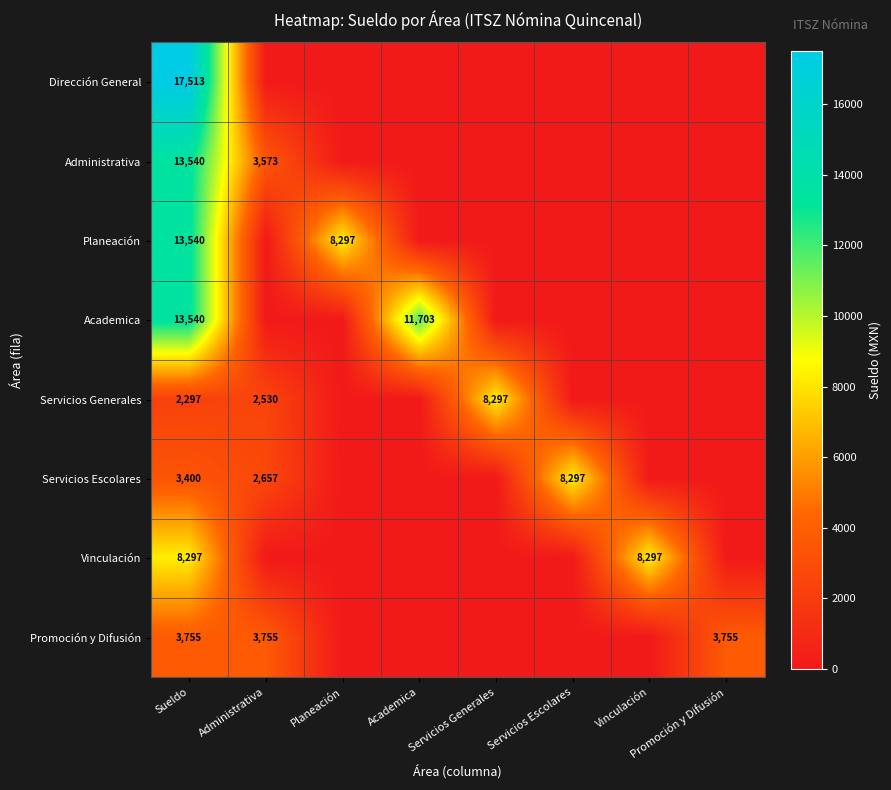

Which category has the highest value across all series?

Sueldo